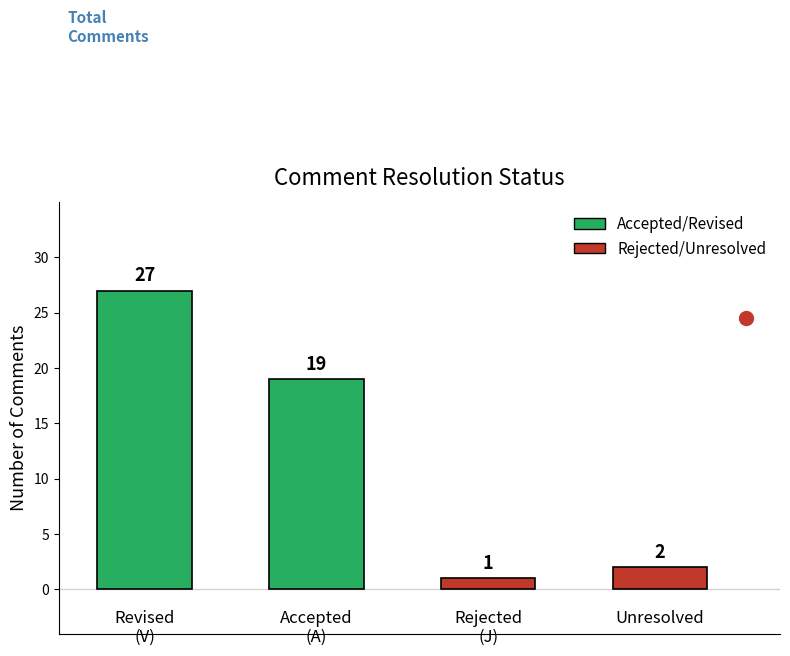

What is the maximum value shown in the chart?

27